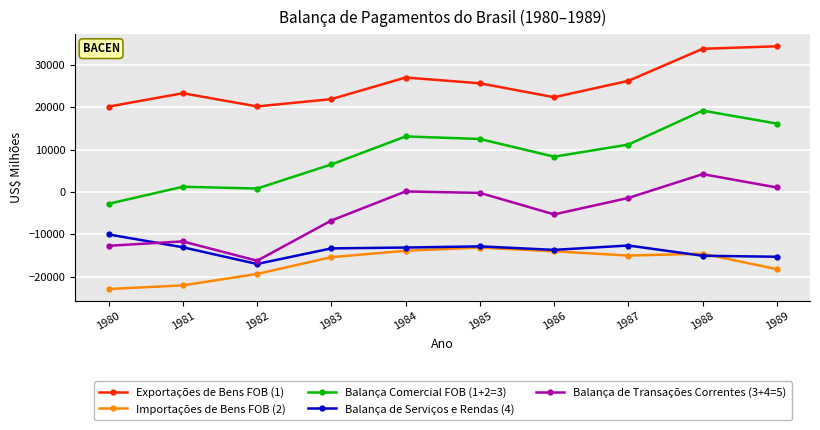

The value of Exportações de Bens FOB (1) at 1987 is 26223.9. True or false?

True